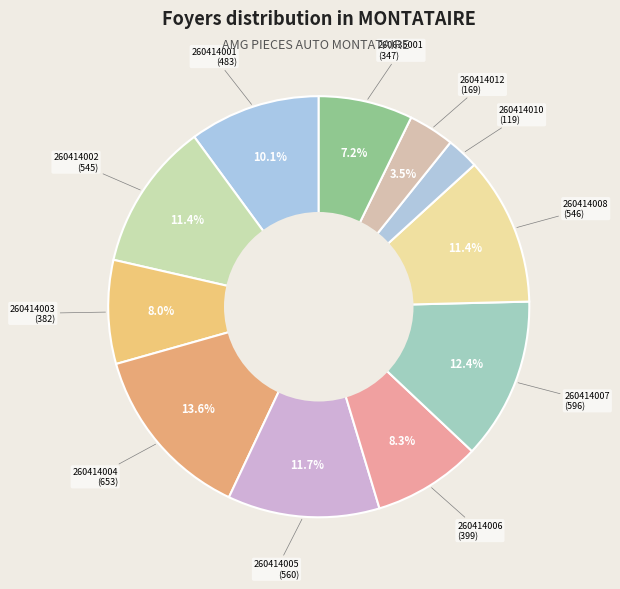

Rank the categories by value from highest to lowest.

260414004, 260414007, 260414005, 260414008, 260414002, 260414001, 260414006, 260414003, 260635001, 260414012, 260414010